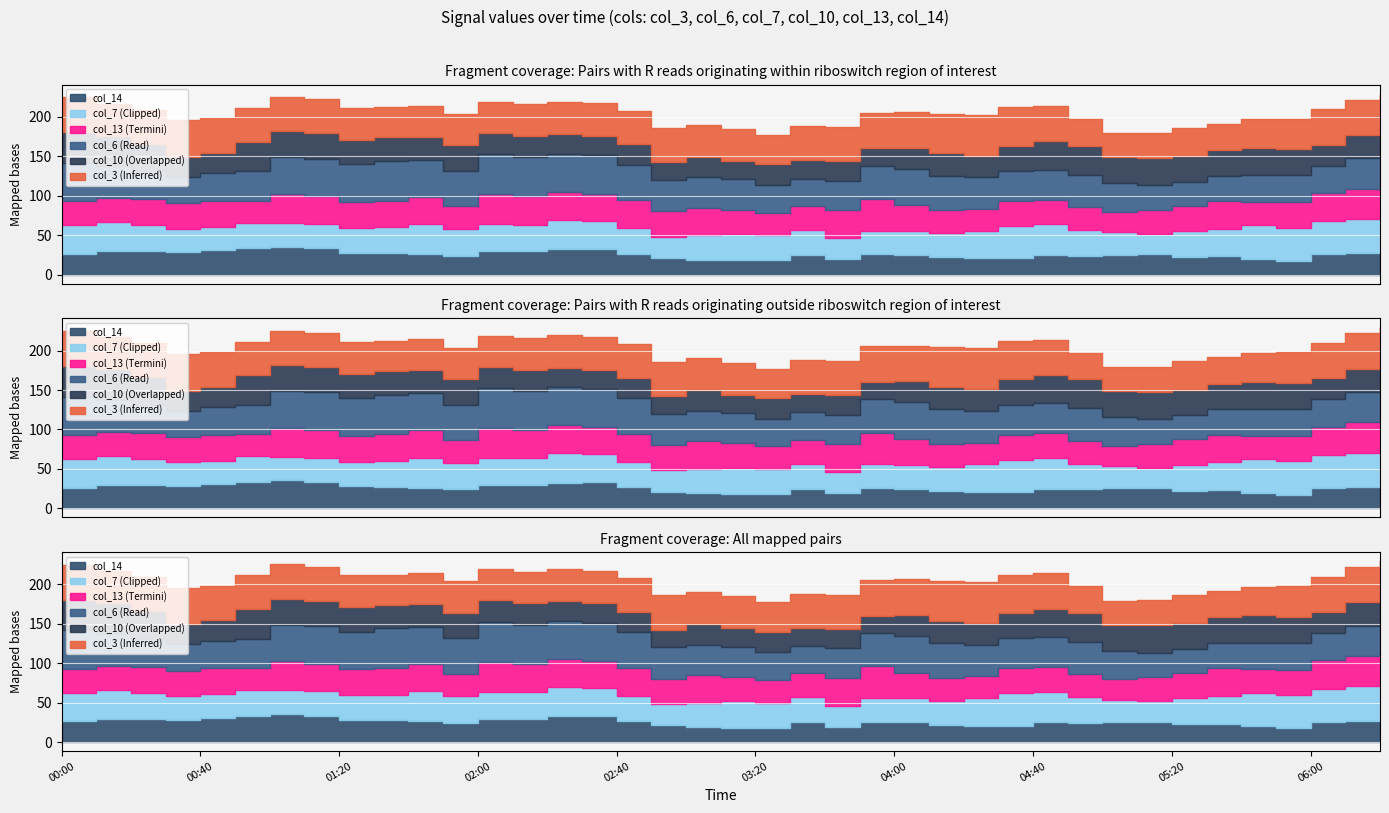

List the series in order of their peak value, lowest first.

col_14, col_10, col_13, col_7, col_6, col_3